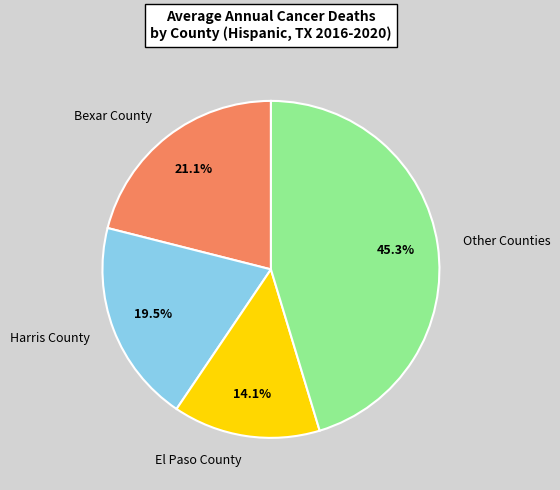

Does any single category account for the majority?

No